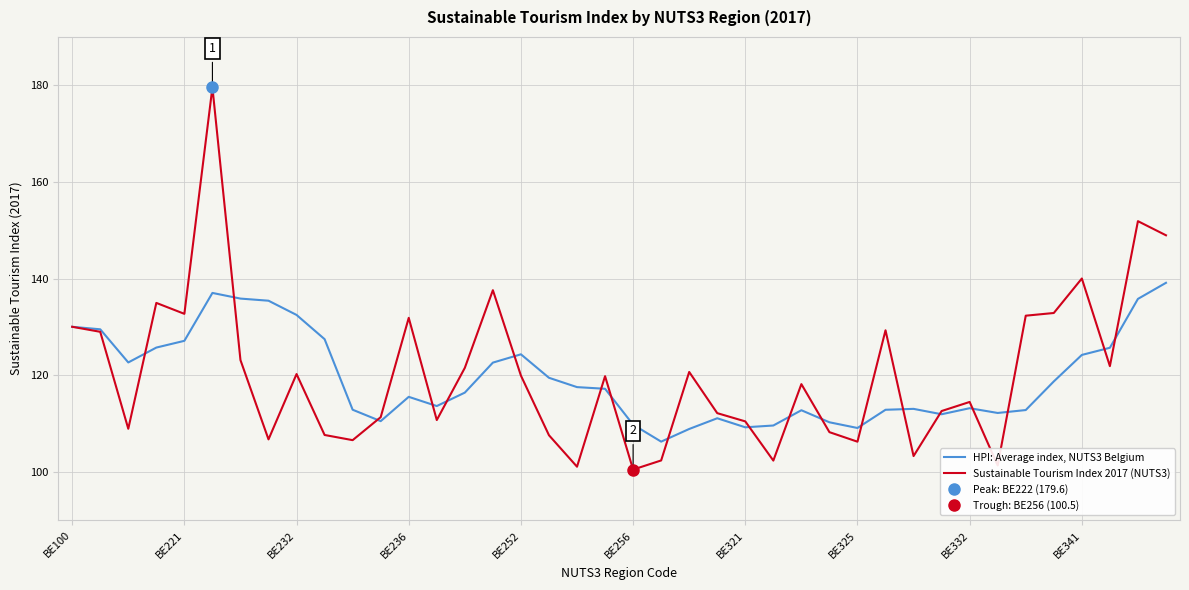

What is the value of the Sustainable Tourism Index 2017 (NUTS3) point at the 10th from the left?

107.7